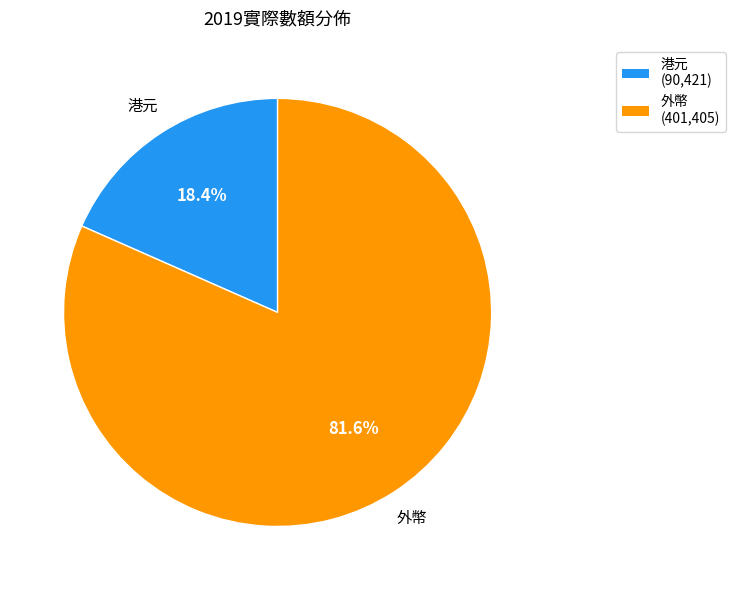

Which slice is the smallest?

港元